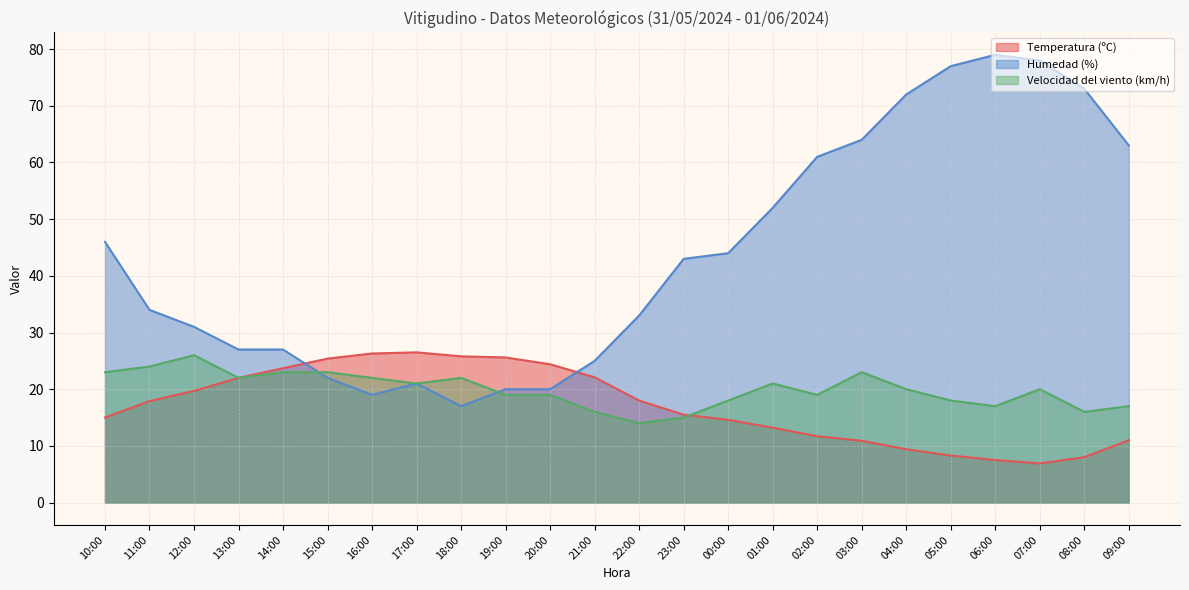

Reading right to left, what are all the values shown in this chart?

Temperatura (ºC): 11.0	8.0	6.9	7.5	8.3	9.4	10.9	11.7	13.2	14.6	15.5	18.0	22.1	24.4	25.6	25.8	26.5	26.3	25.4	23.7	22.0	19.7	17.9	15.0
Humedad (%): 63.0	73.0	78.0	79.0	77.0	72.0	64.0	61.0	52.0	44.0	43.0	33.0	25.0	20.0	20.0	17.0	21.0	19.0	22.0	27.0	27.0	31.0	34.0	46.0
Velocidad del viento (km/h): 17.0	16.0	20.0	17.0	18.0	20.0	23.0	19.0	21.0	18.0	15.0	14.0	16.0	19.0	19.0	22.0	21.0	22.0	23.0	23.0	22.0	26.0	24.0	23.0